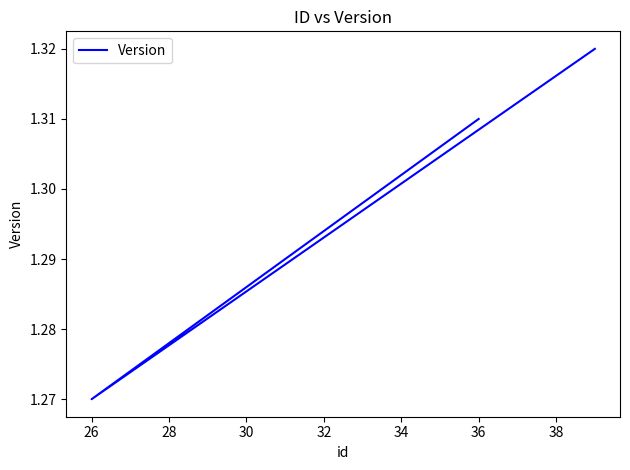

Reading left to right, what are all the values shown in this chart?

1.3	1.3	1.3